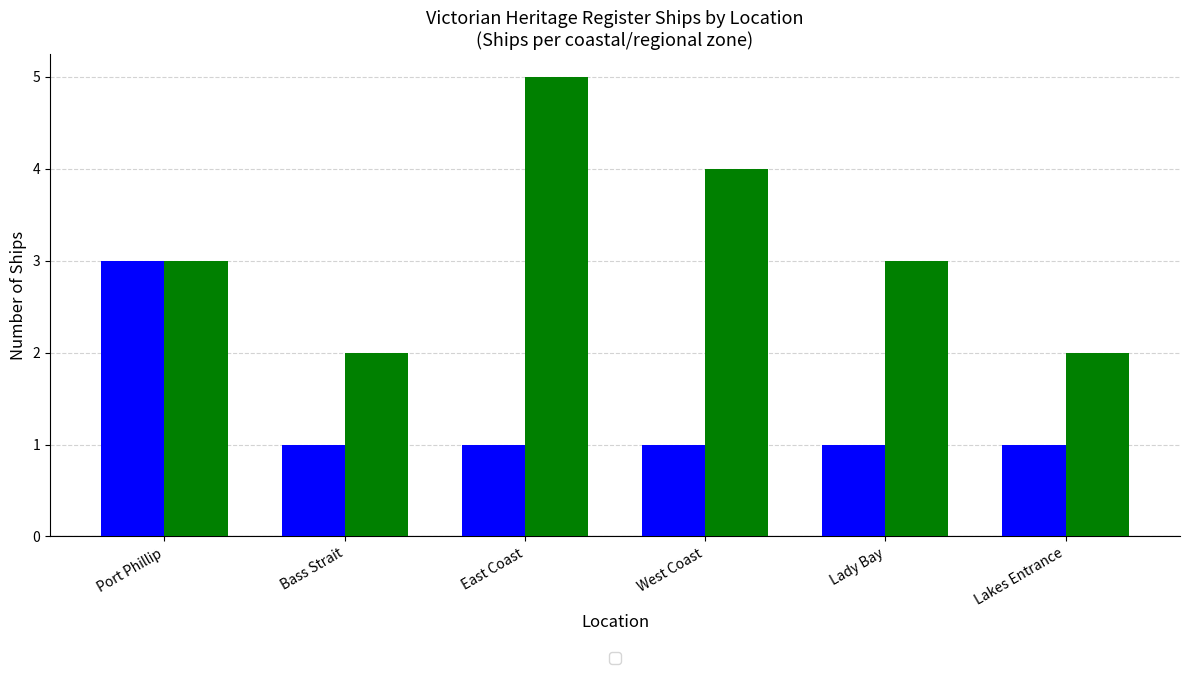

What is the total value across all series at West Coast?

5